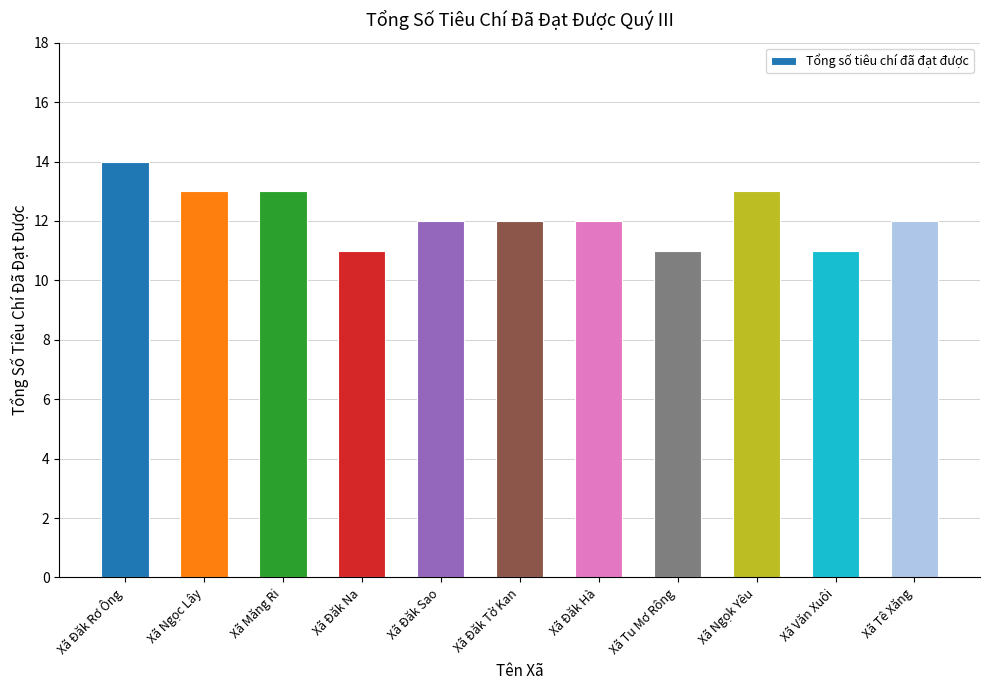

What is the difference between the values at Xã Đăk Hà and Xã Đăk Na?

1